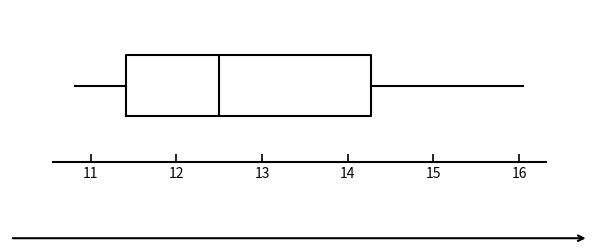

Read this box plot against the x-axis: the position of the median line, the range covered by the box, and the ends of both whiskers. The values are not printed on the chart, so give them approximately, as read against the axis.

median 12.5, box 11.4 to 14.3, whiskers 10.8 to 16.1